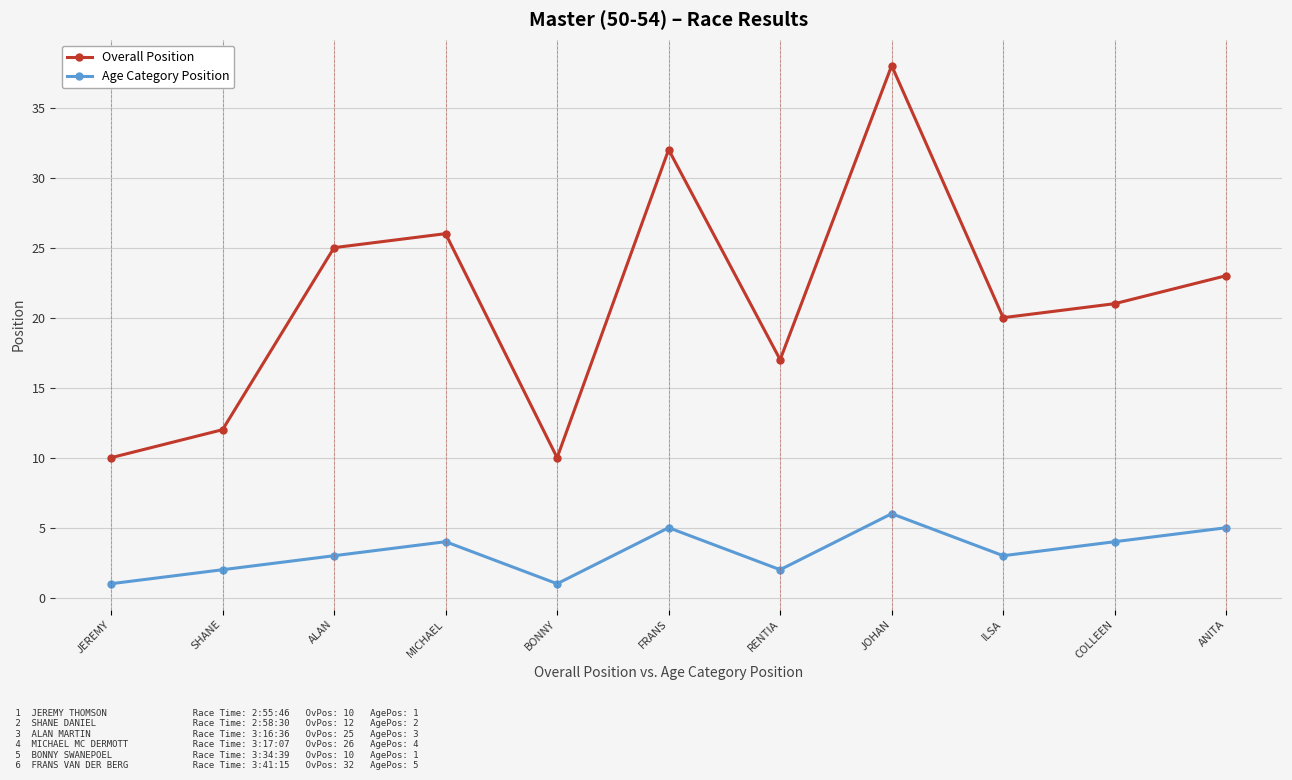

What is the average value of the Overall Position series?

21